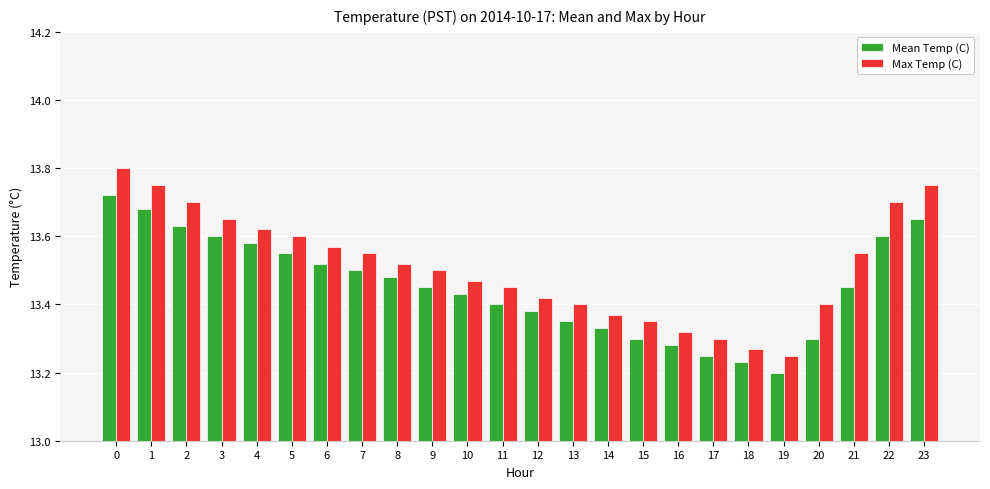

At which label is Mean Temp (C) closest to 13?

19